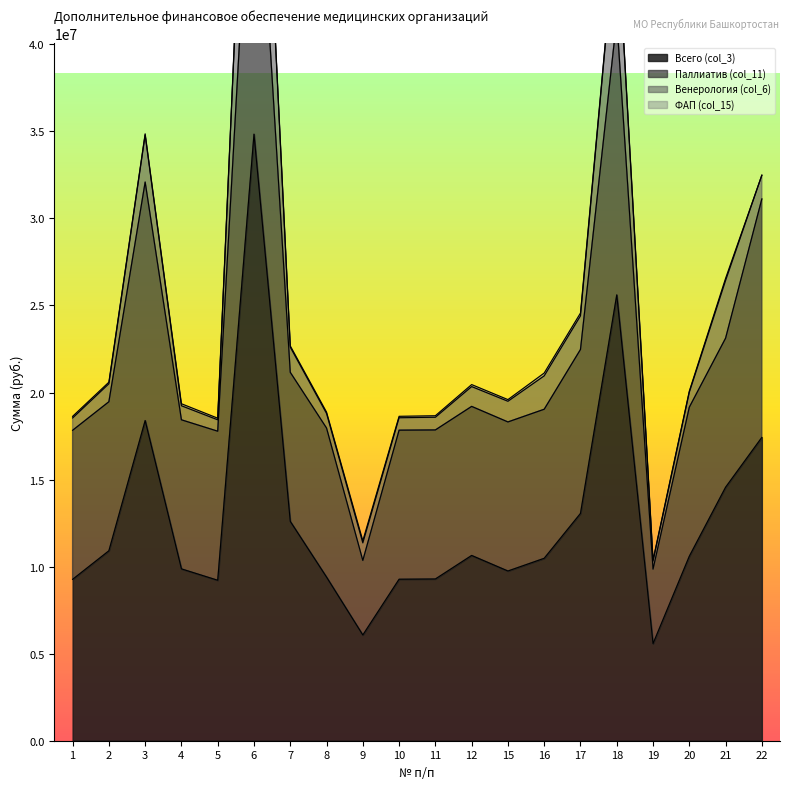

The value of Всего (col_3) at 6 is 20840216. True or false?

False